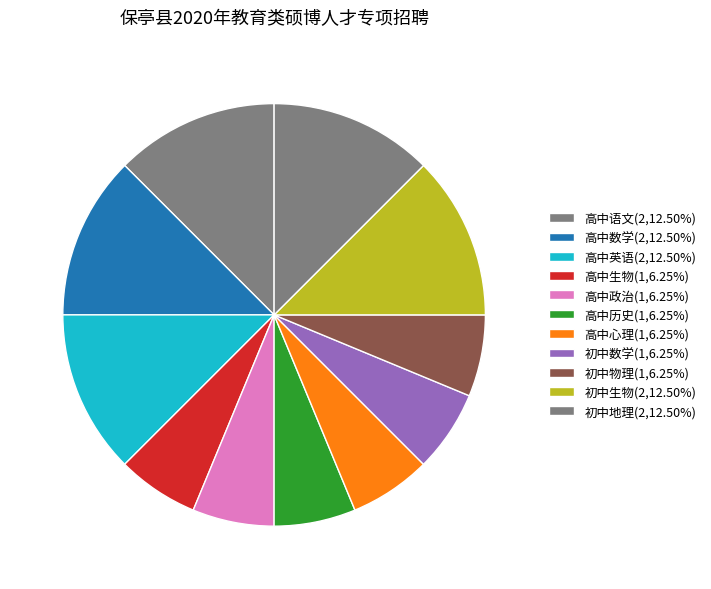

Which category has the biggest portion of the pie?

高中语文